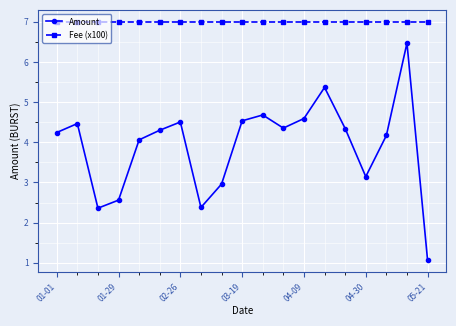

What is the value of the Amount point at the 16th from the left?

3.1